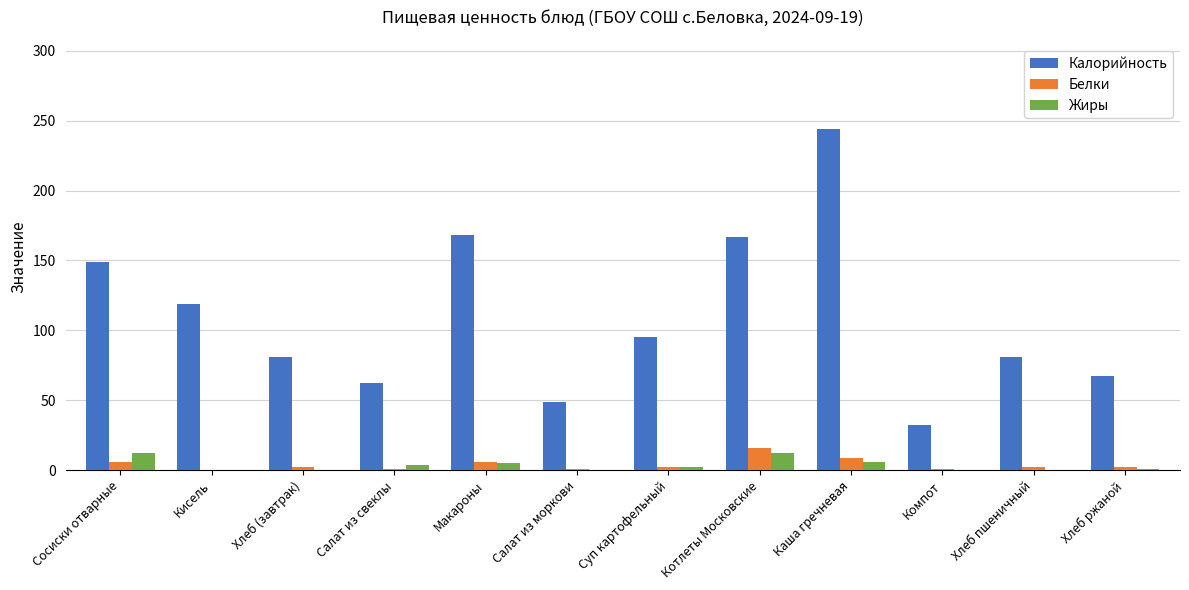

Between Кисель and Салат из моркови, which series saw the biggest shift?

Калорийность